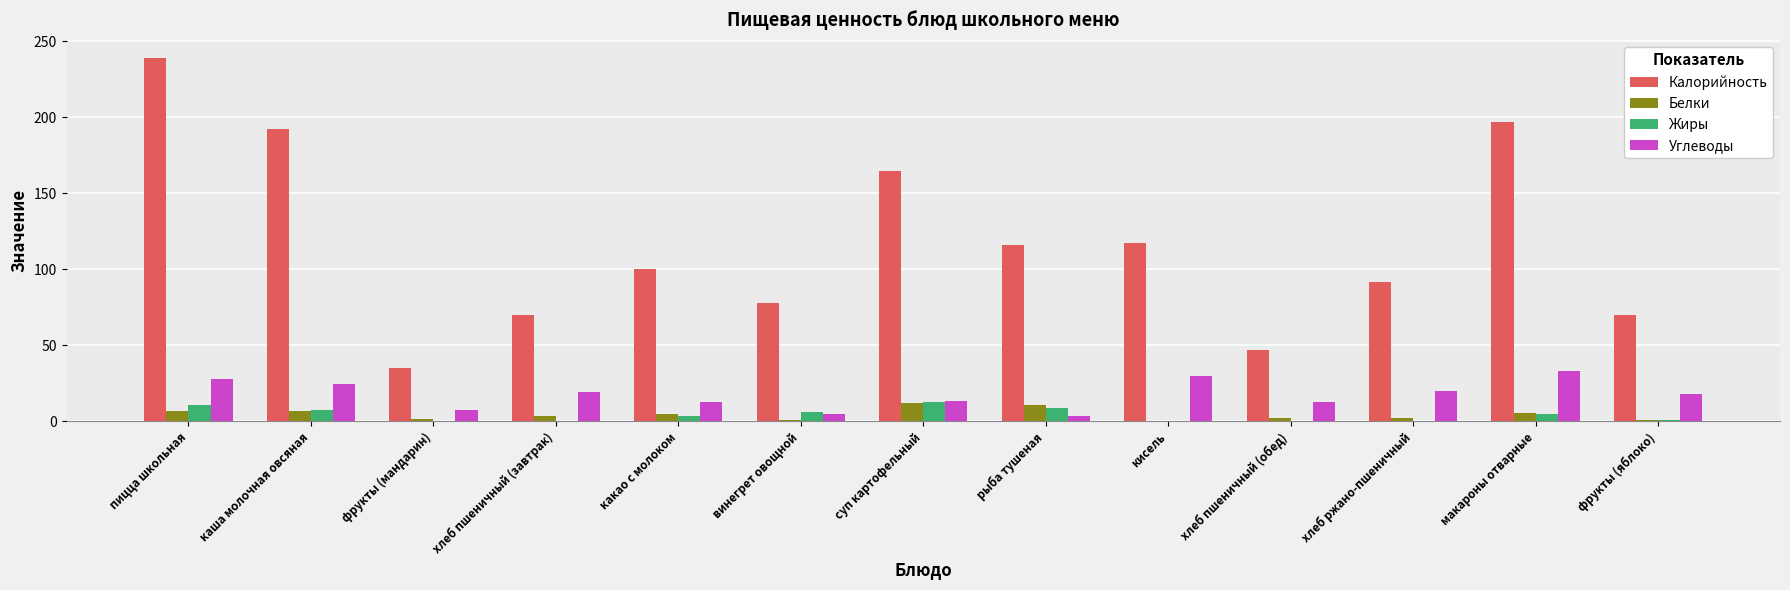

Count the number of data series in this chart.

4